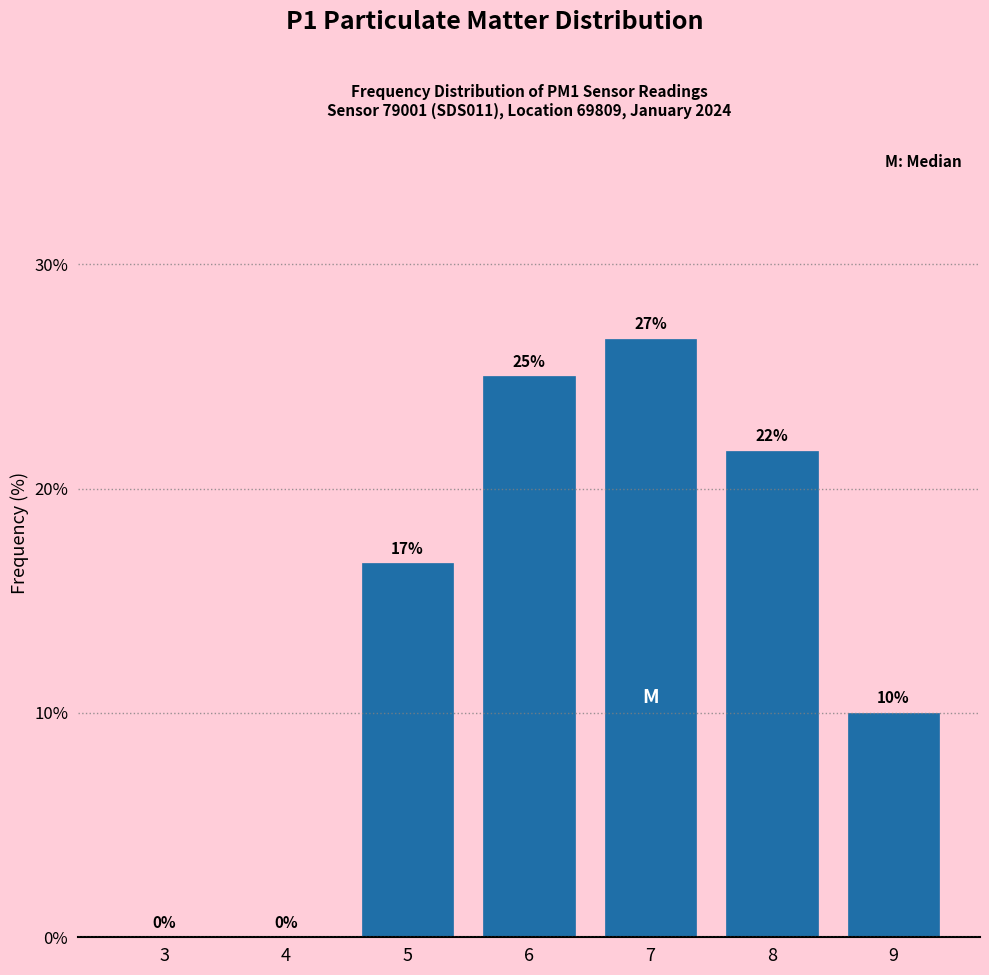

What is the sum of the values at 6 and 3?

25.0